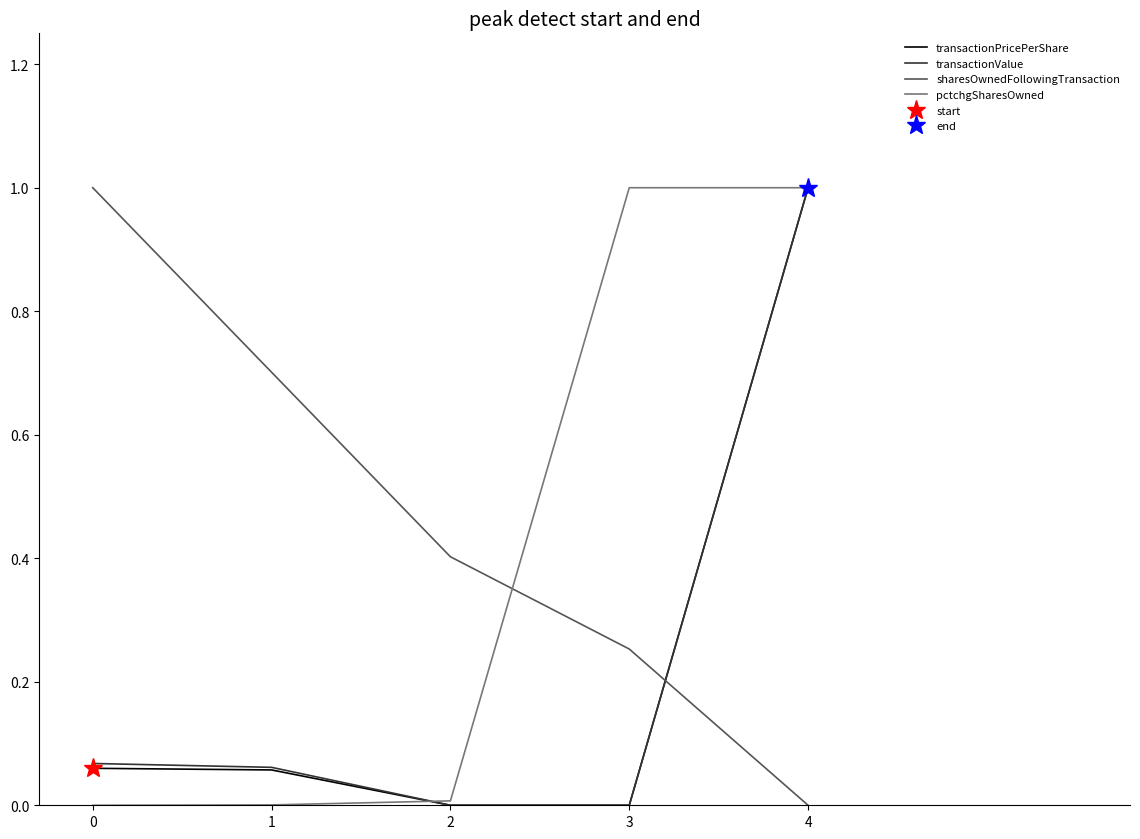

Between 1 and 3, which is larger?

1